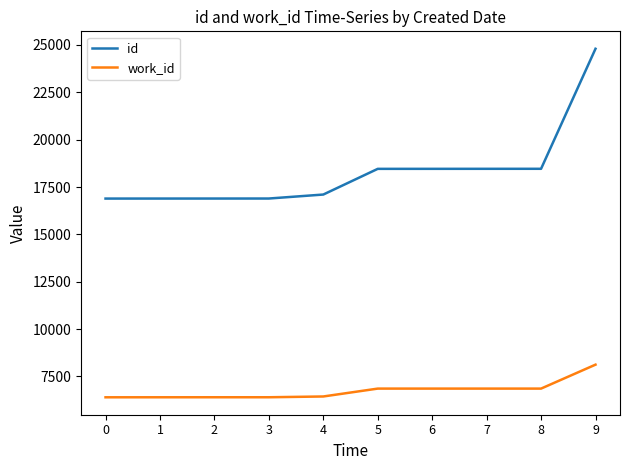

What is the difference between the id values at 8 and 2?

1570